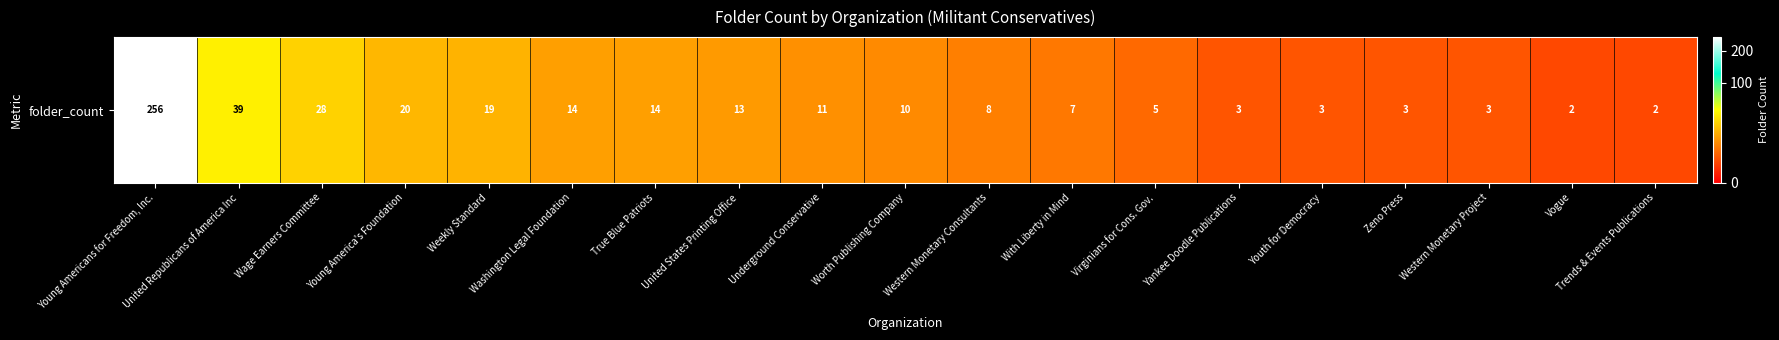

Is it true that the value at True Blue Patriots is 14?

True